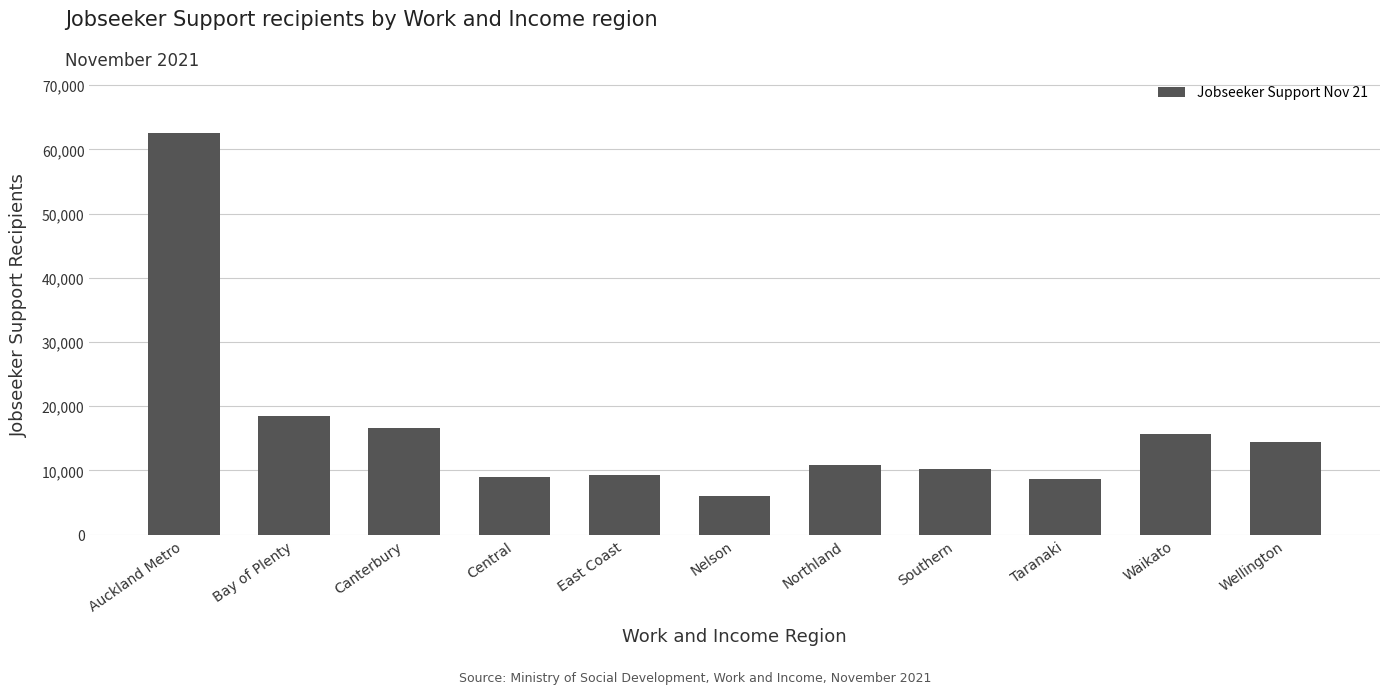

What is the difference between the maximum and minimum values?

56478